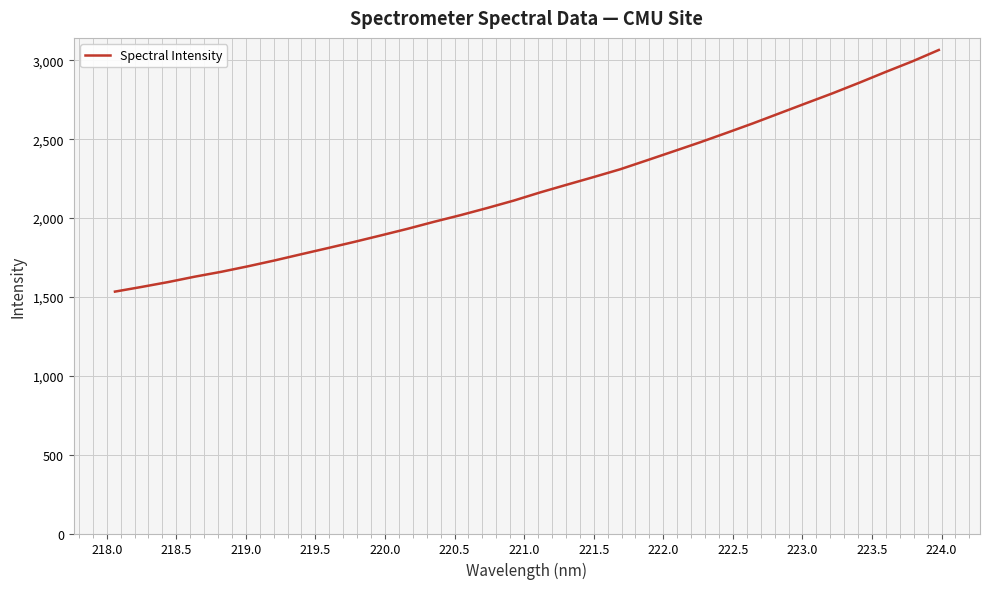

What is the sum of all values?

70220.4